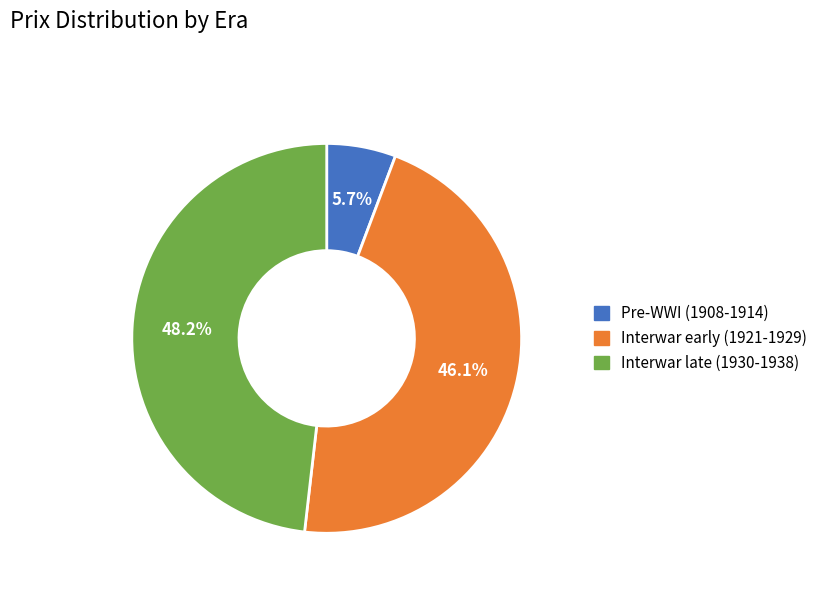

Does any single category account for the majority?

No